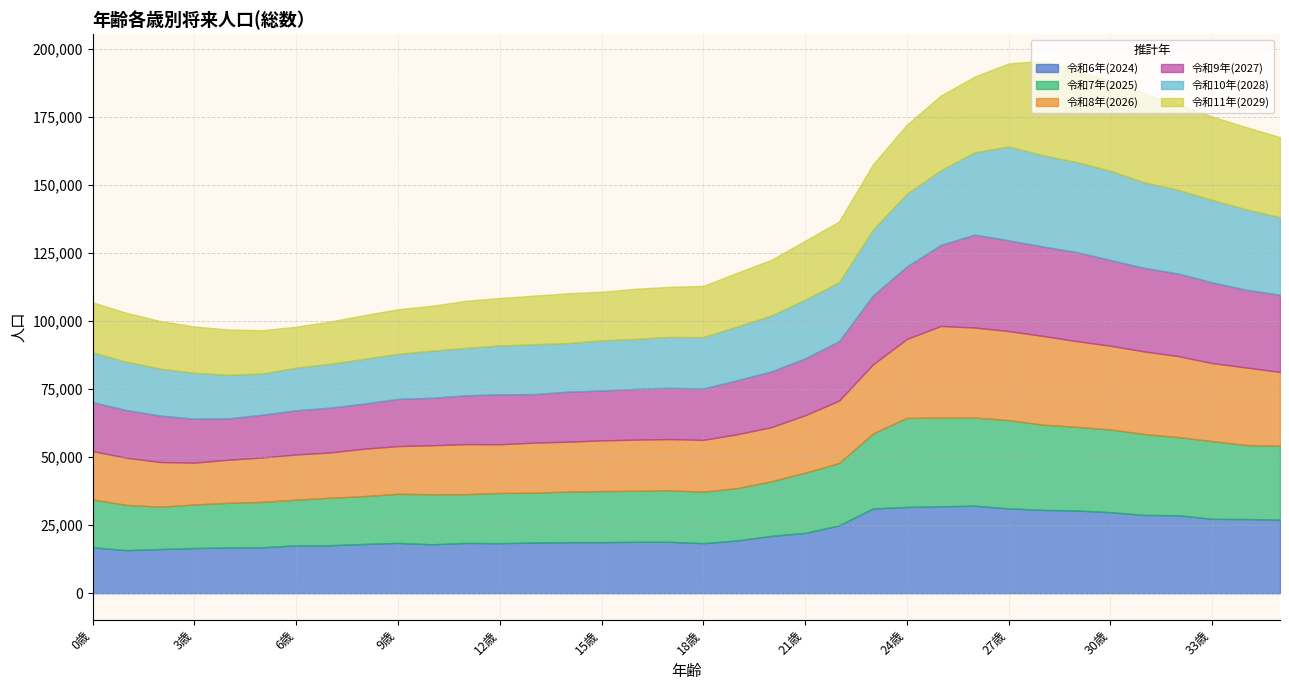

How many values in the 令和6年(2024) series are below 18883?

17